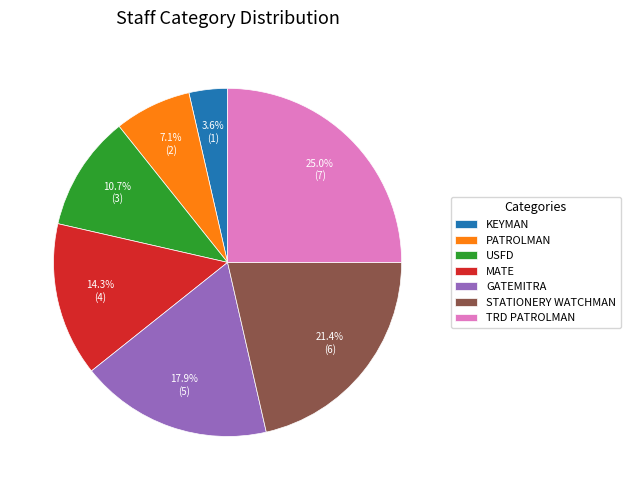

What percentage do PATROLMAN and GATEMITRA together represent?

25.0%